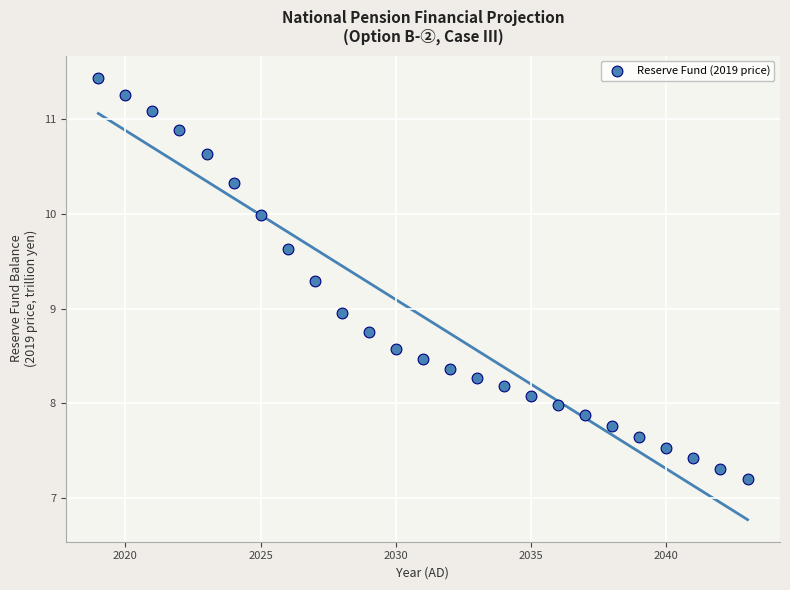

What is the range of Y values (max minus min)?

4.2